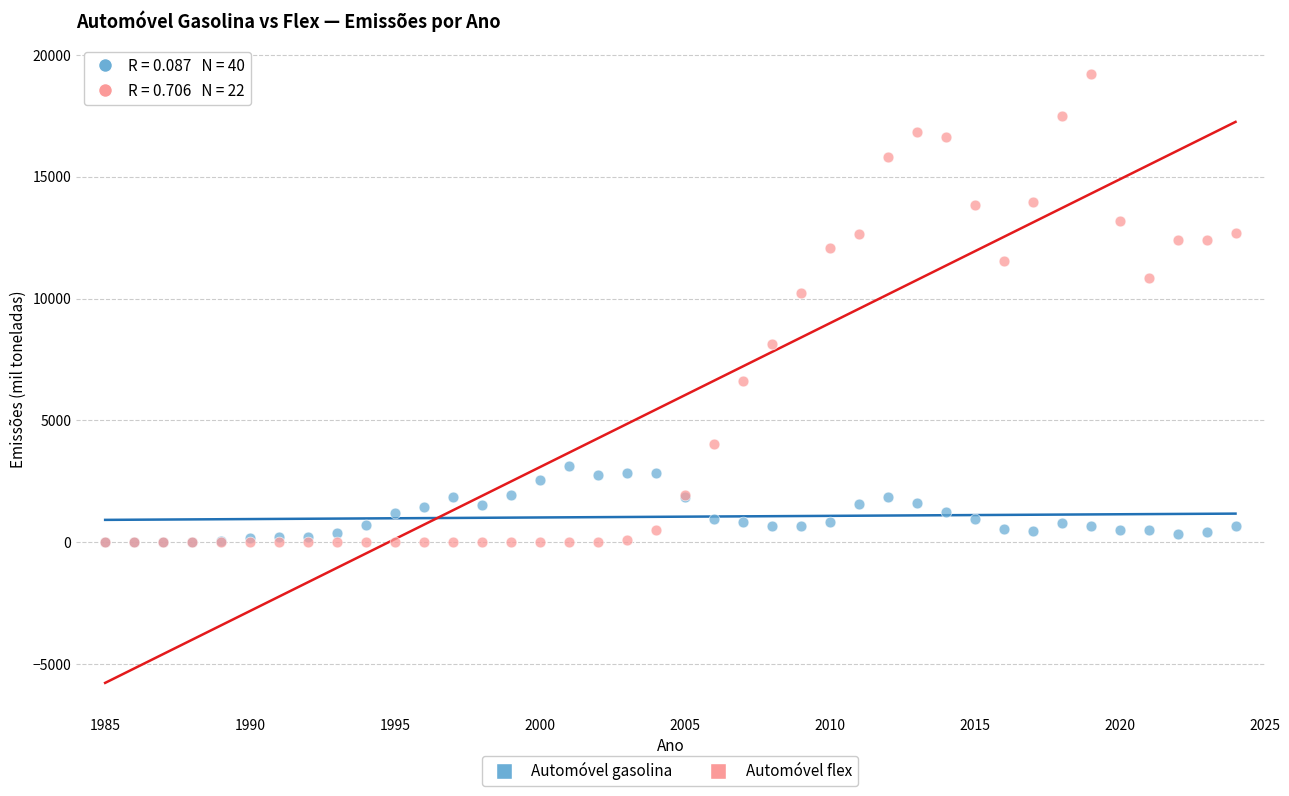

In the Automóvel flex series, what Y value is closest to 9595?

10244.5